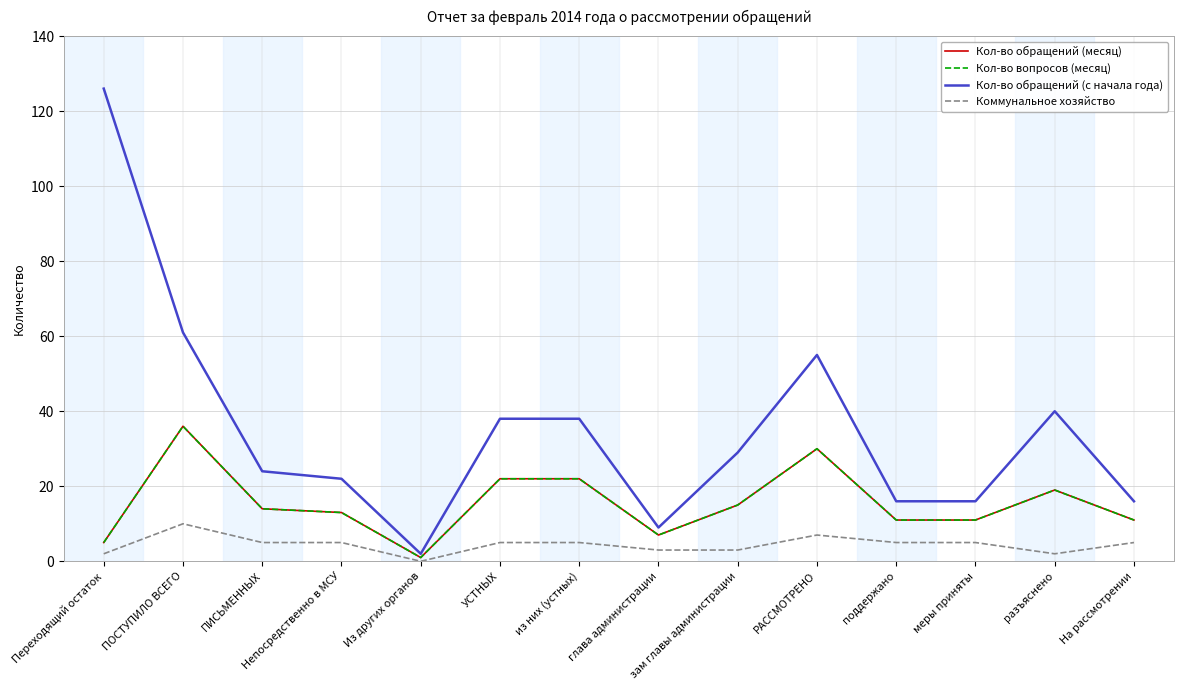

Does the chart display data point markers on the line(s)?

No